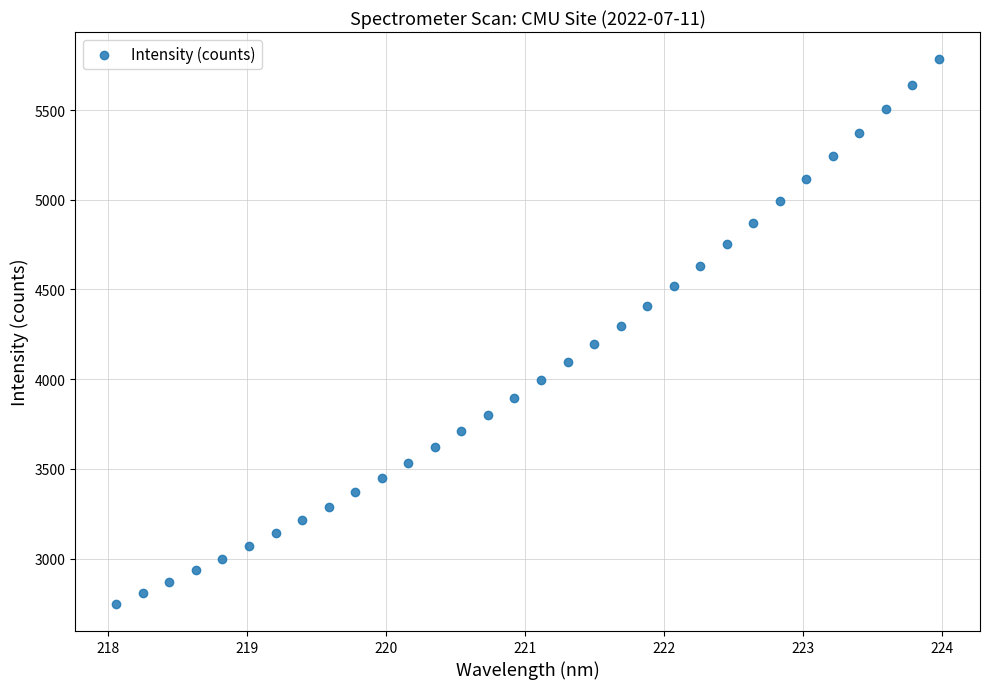

What is the range of Y values (max minus min)?

3035.3